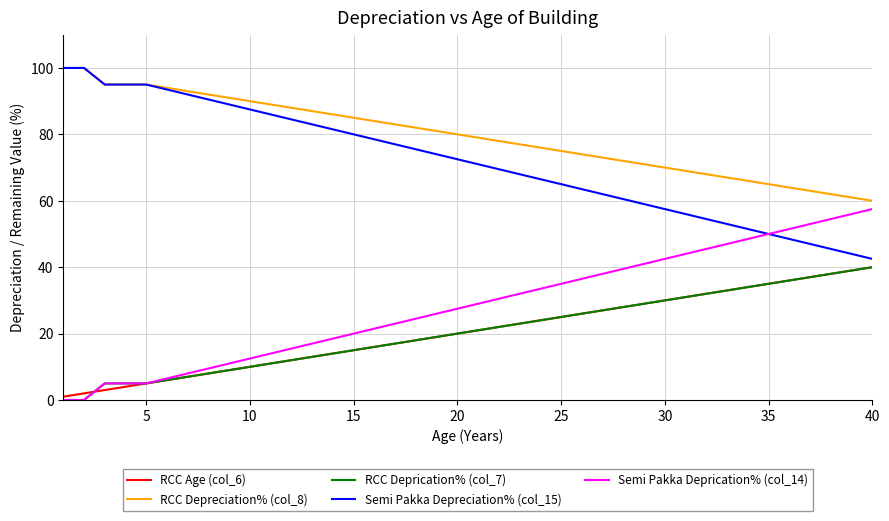

Does the chart have visible grid lines?

Yes